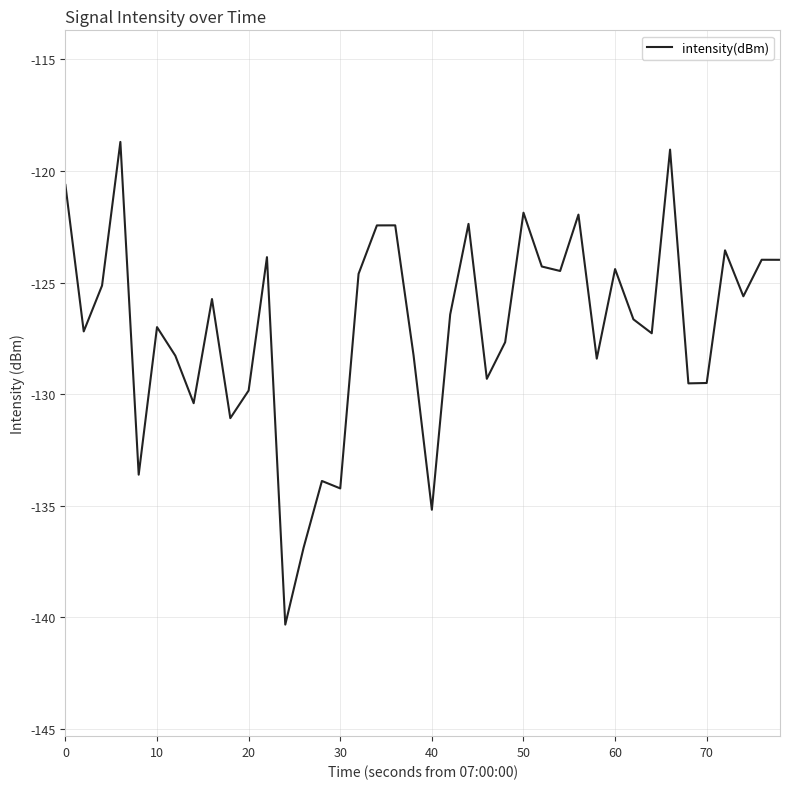

What is the minimum value shown in the chart?

-140.3